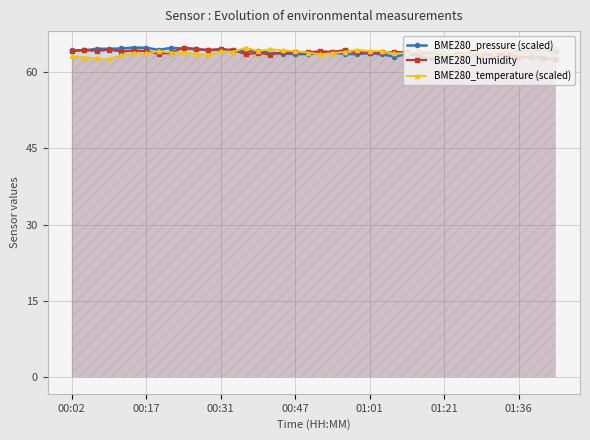

Is it true that BME280_humidity equals 62.4 at 39?

True